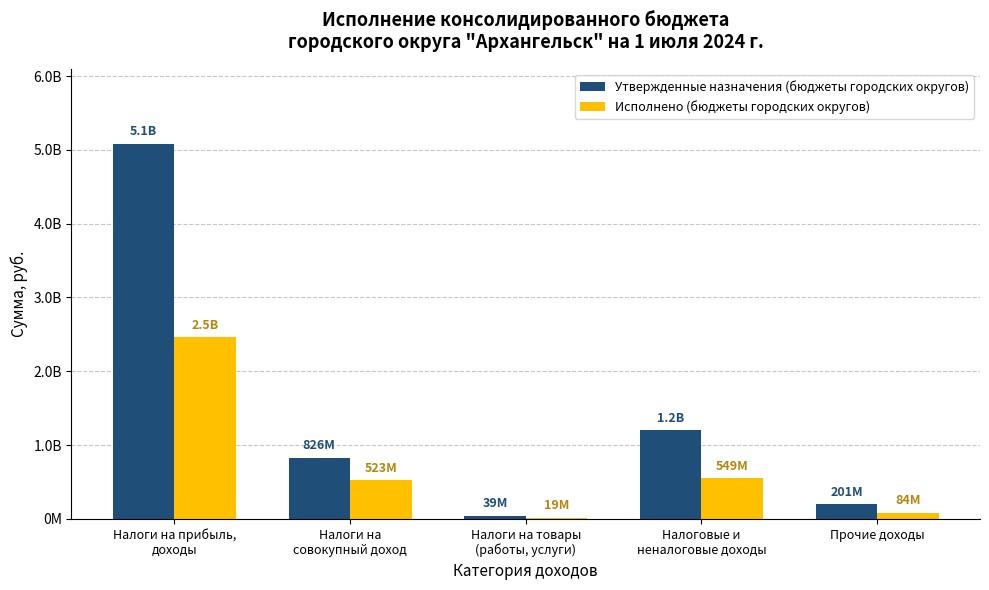

What is the approximate value of Утвержденные назначения (бюджеты городских округов) at Налоговые и
неналоговые доходы?

1200000000.0